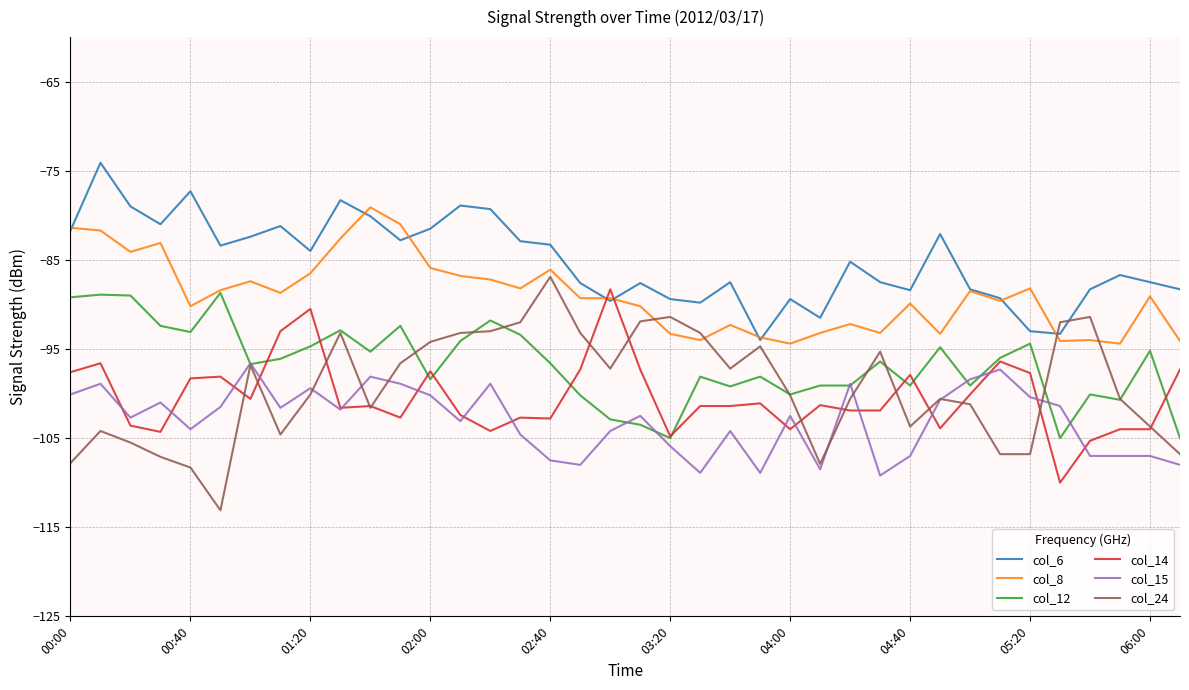

What is the maximum value for col_24?

-86.9